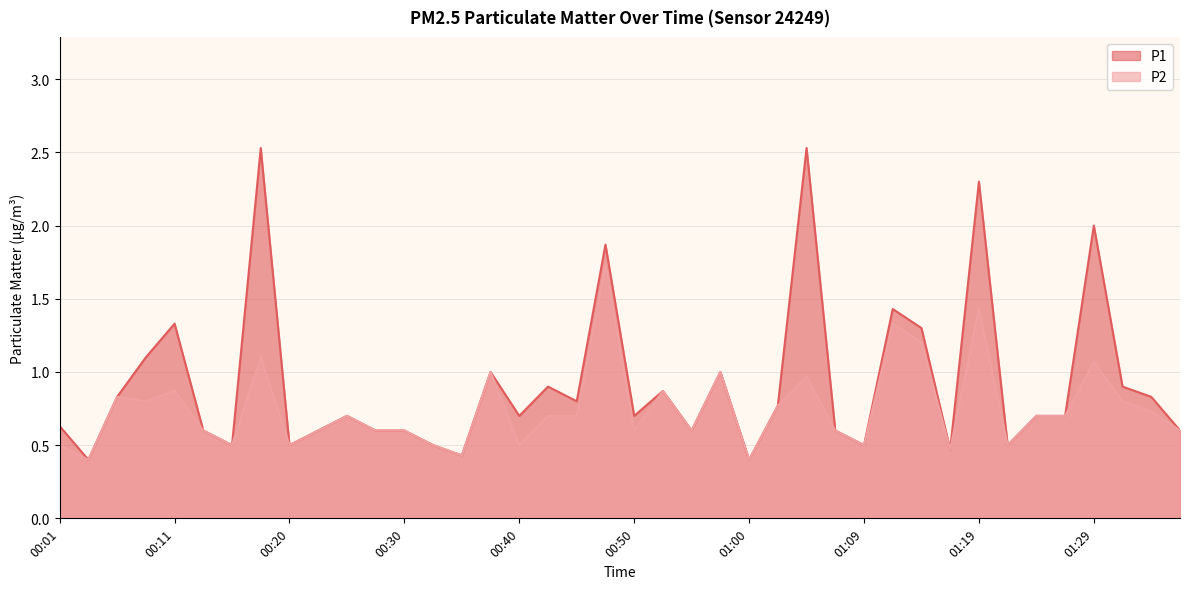

At 00:33, list the series in order from smallest to largest.

P1, P2